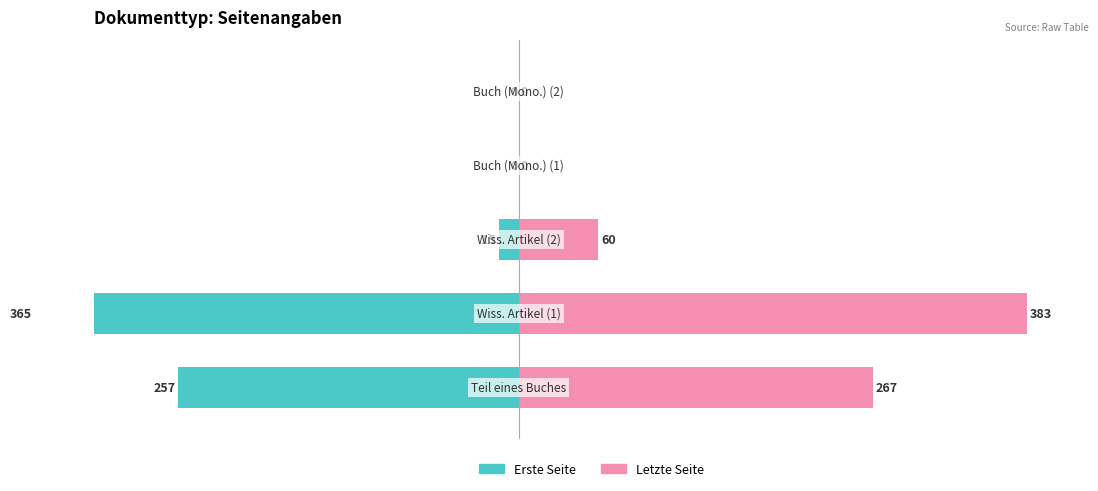

What are all the series names shown in the legend?

Erste Seite, Letzte Seite